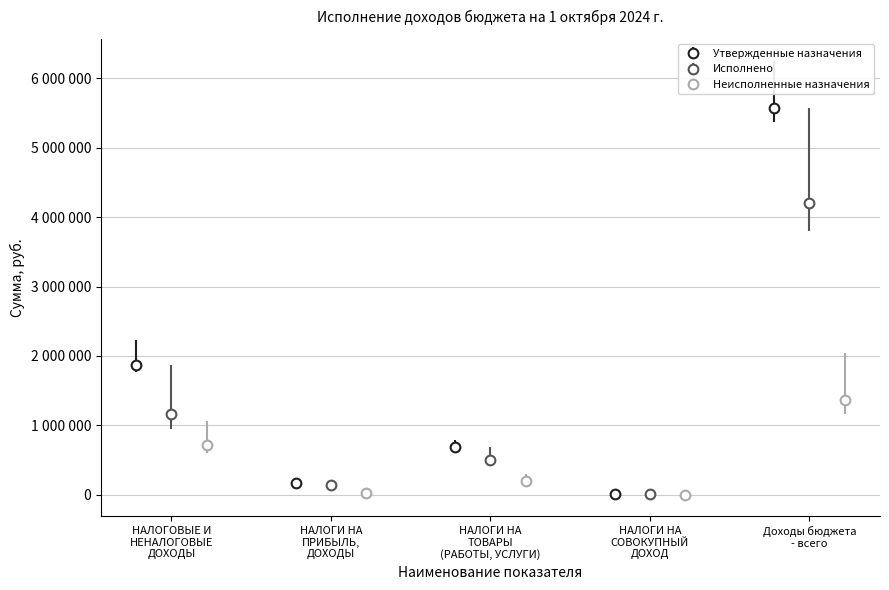

At which category is the sum across all series the highest?

Доходы бюджета - всего